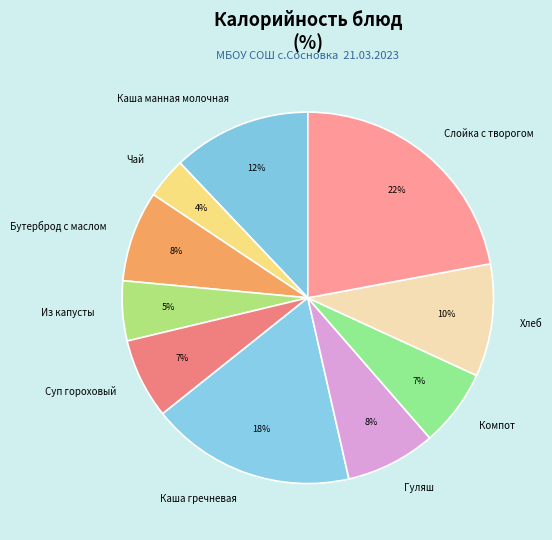

How many segments does this pie chart have?

10